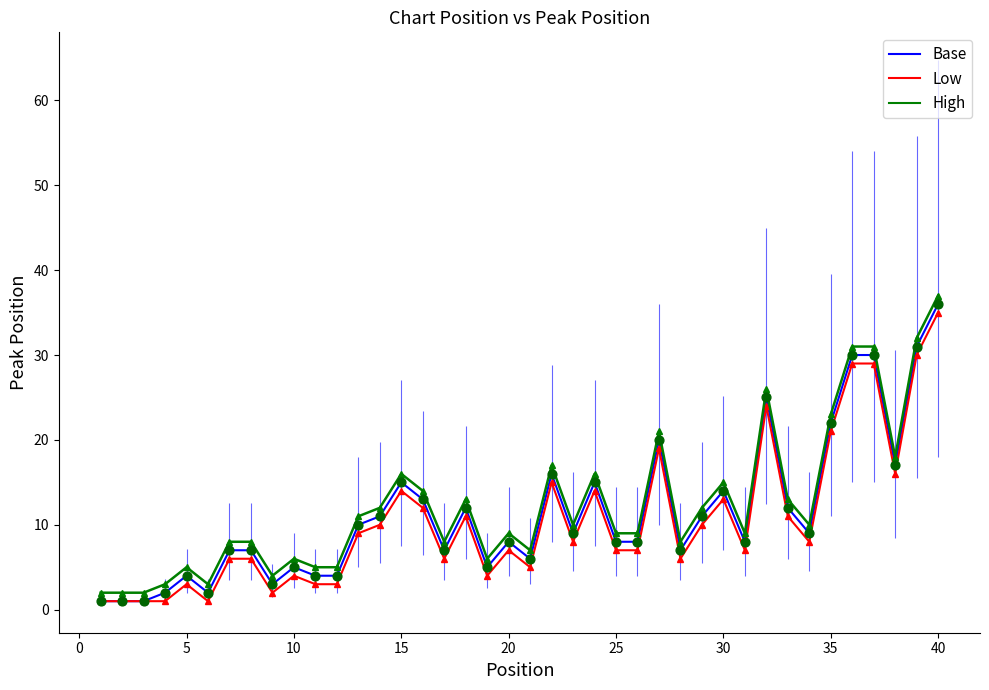

Which series has the largest total across all categories?

High Variant